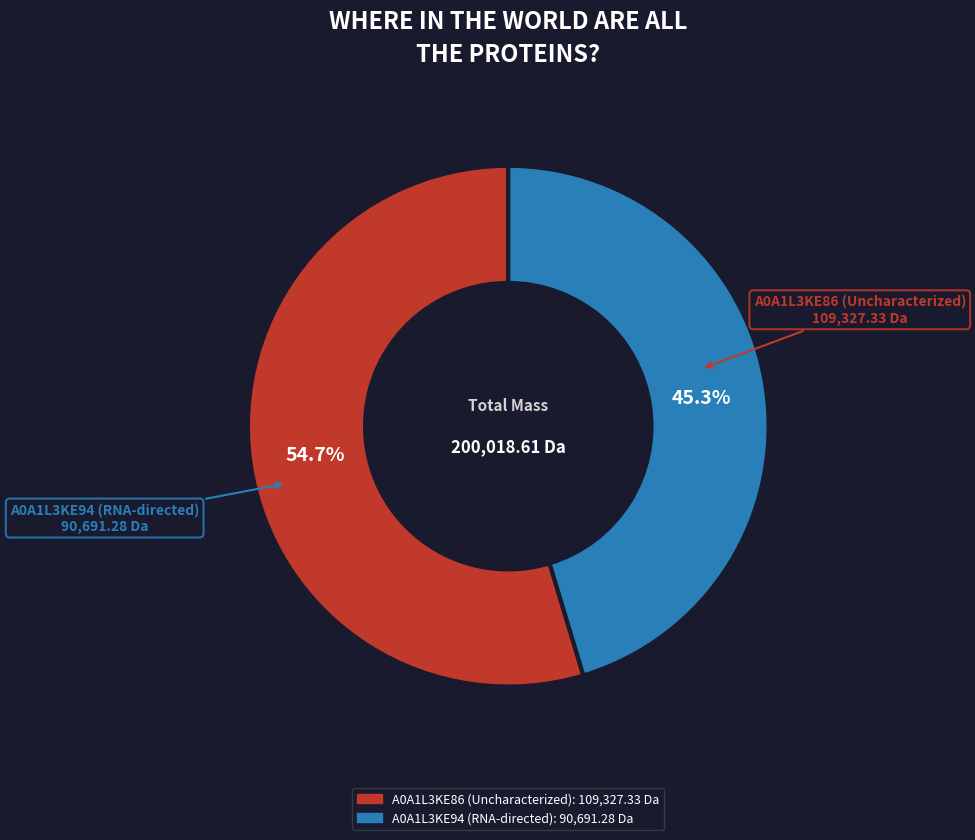

To the nearest percent, what percentage of the pie is A0A1L3KE94 (RNA-directed)?

45%